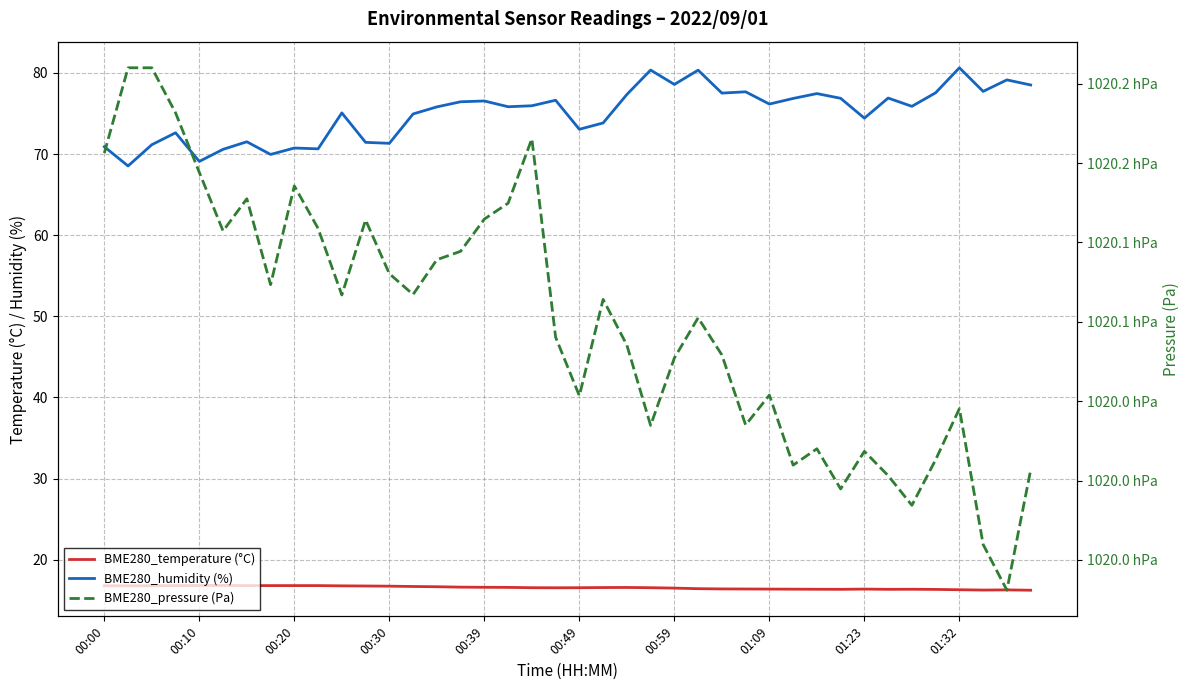

True or false: BME280_humidity (%) and BME280_pressure (Pa) intersect in this chart.

False